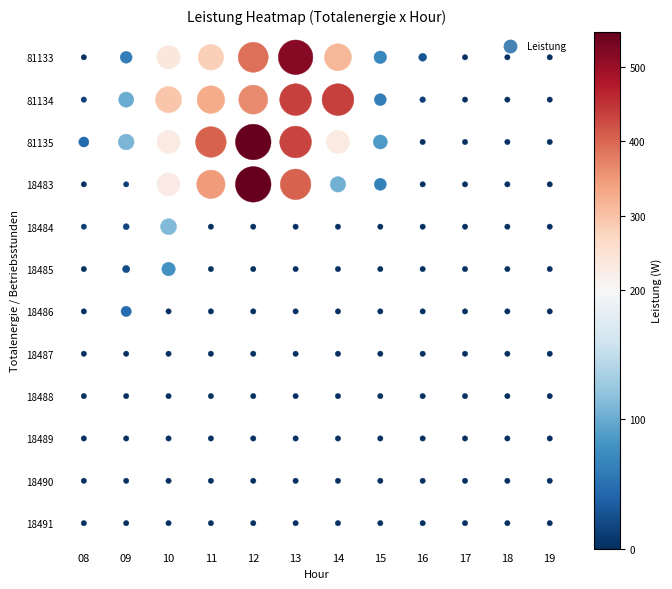

What is the maximum value for 08?

44